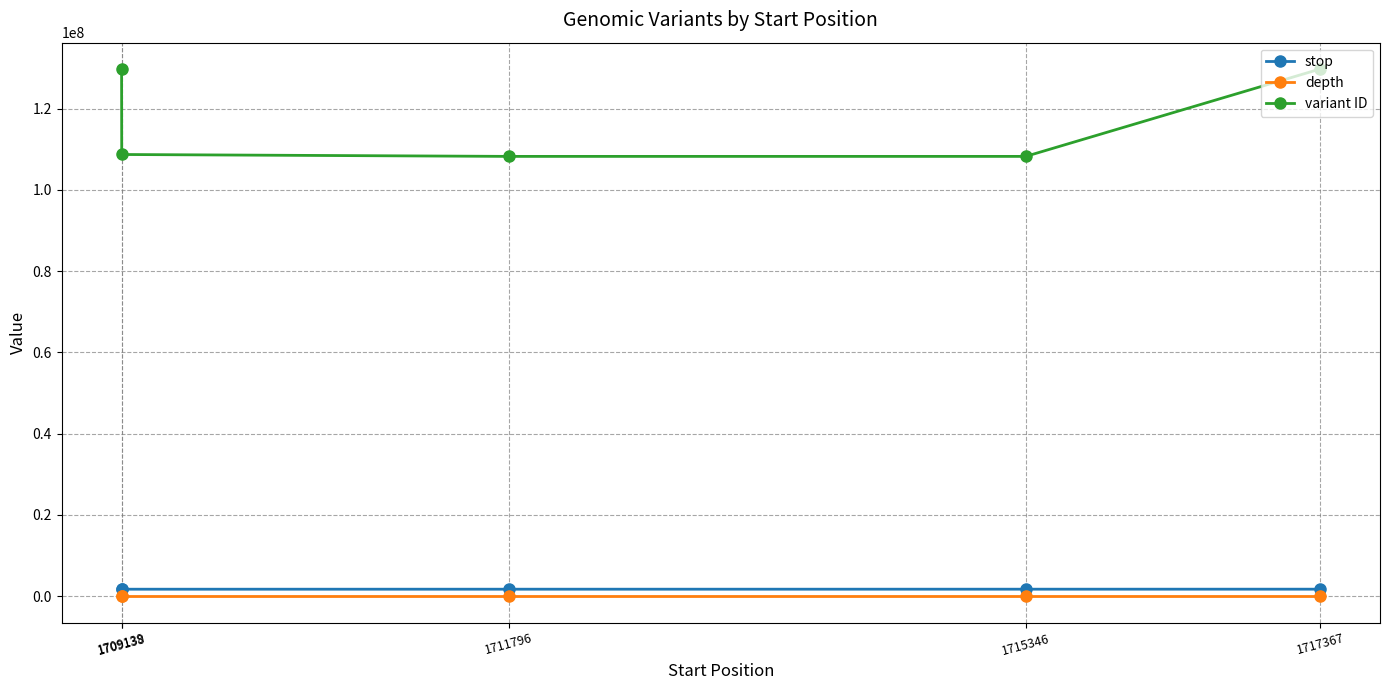

What is the difference between the highest and lowest values at 1715346?

108216126